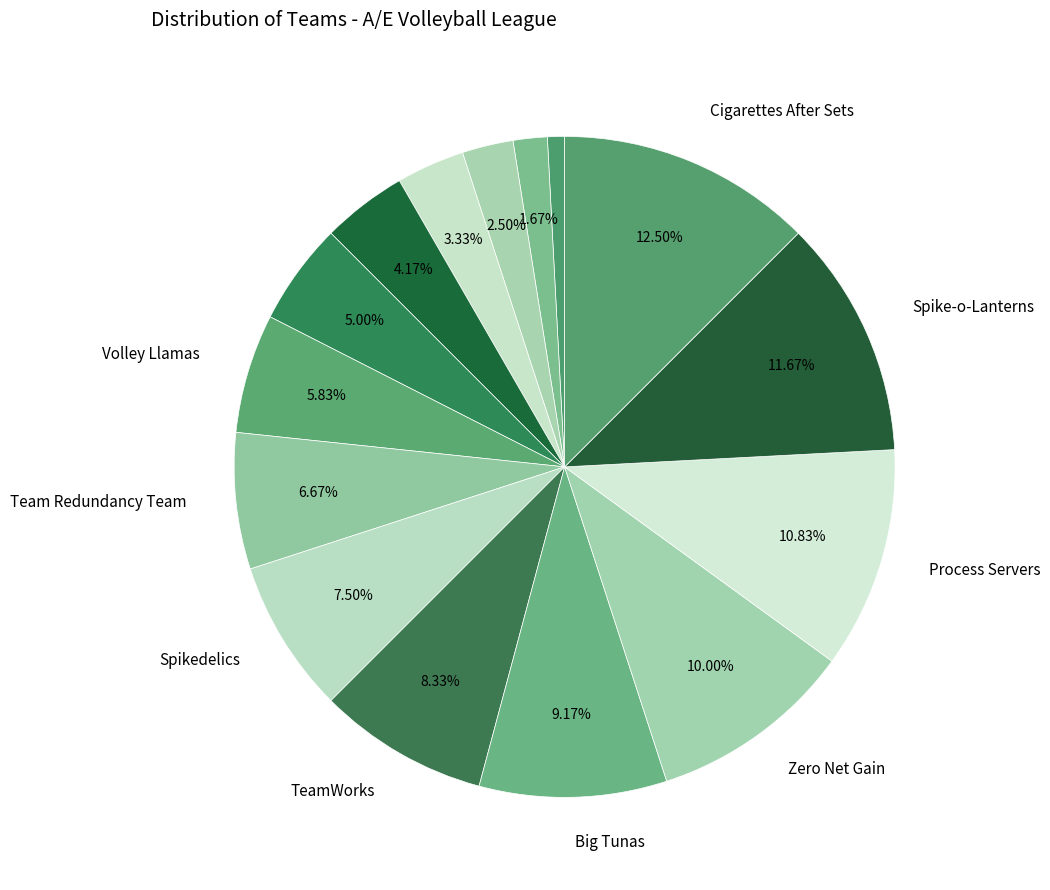

What is the smallest slice in the pie chart?

Shave Ice